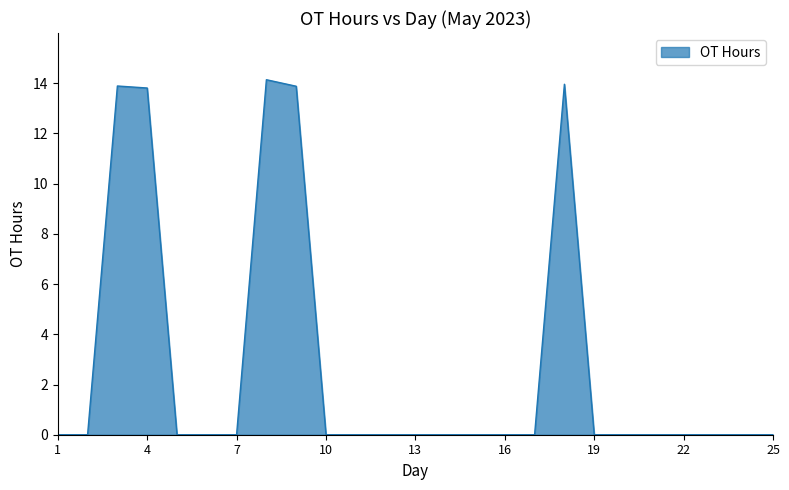

How many lines are shown in the chart?

1